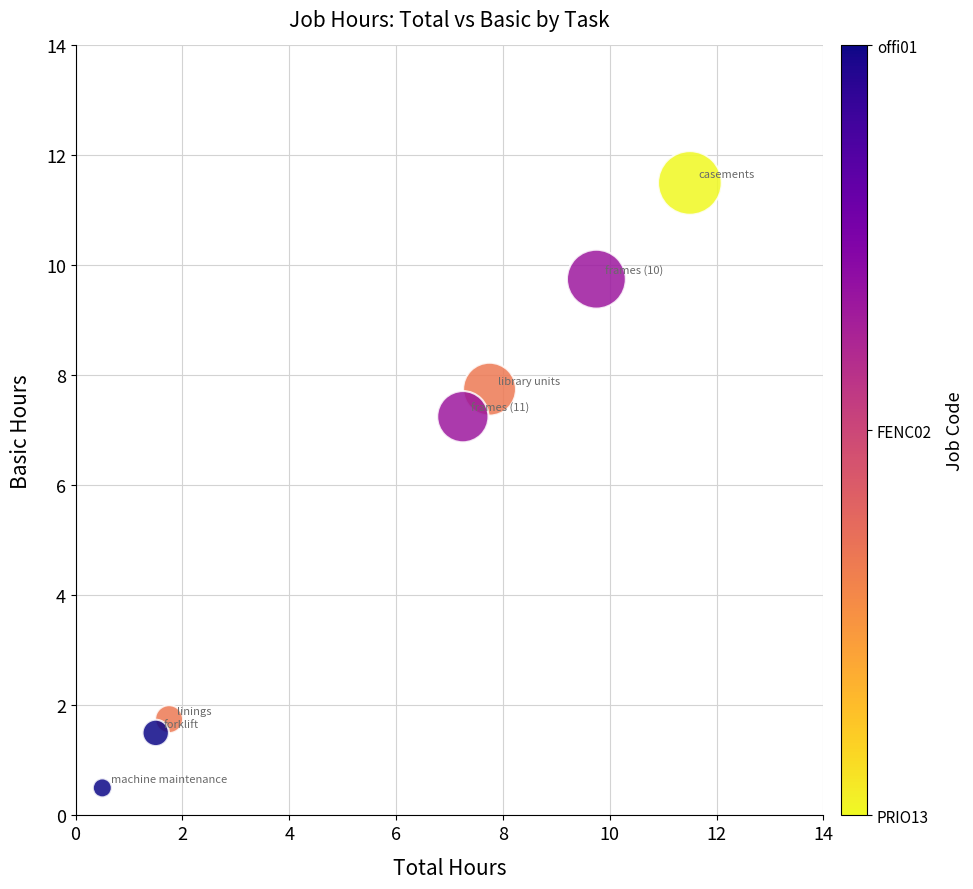

What is the range of Y values (max minus min)?

11.0